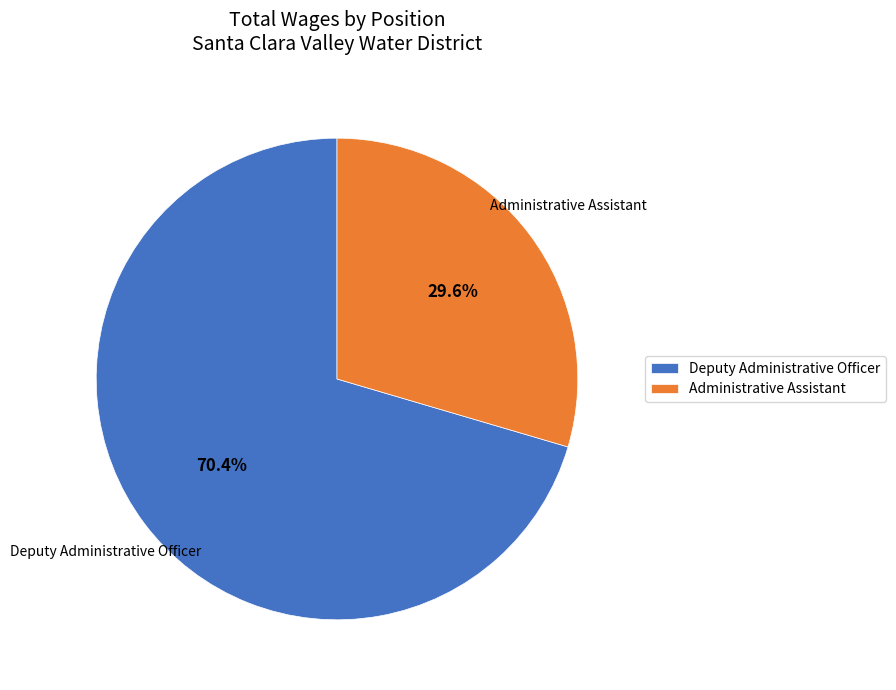

To the nearest percent, what percentage of the pie is Administrative Assistant?

30%